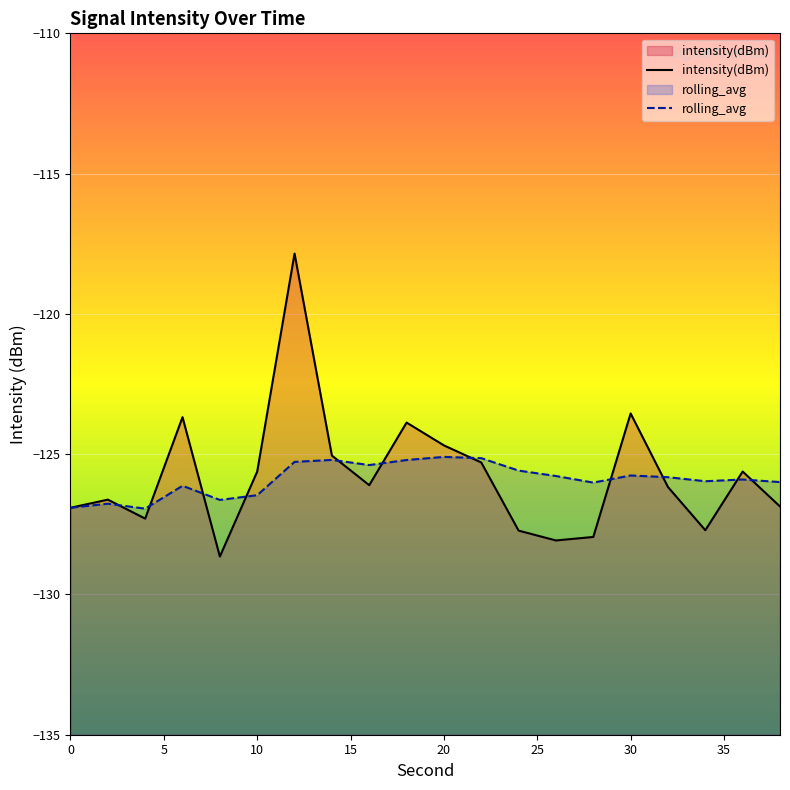

Is it true that intensity(dBm) equals -75.6 at 0?

False